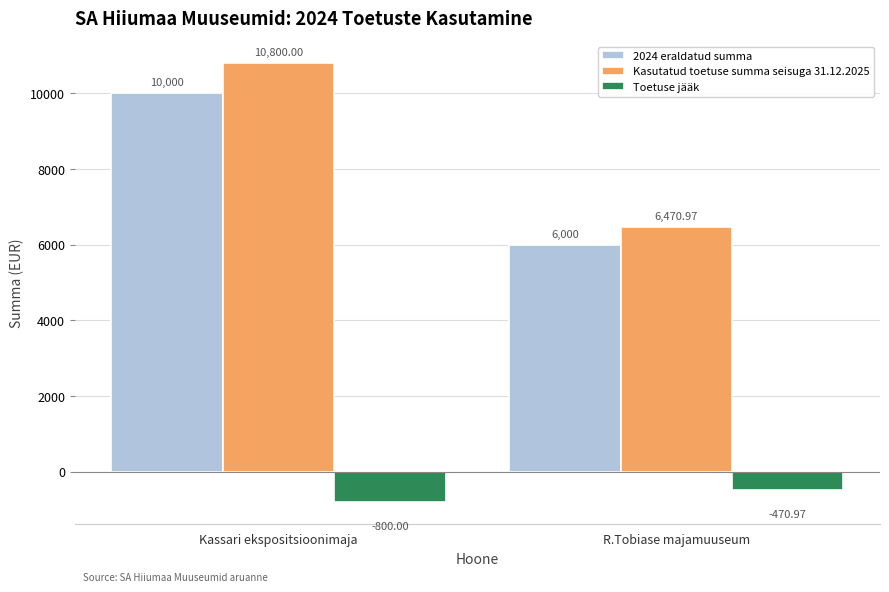

Reading left to right, list all the values displayed in this chart.

2024 eraldatud summa: Kassari ekspositsioonimaja=10000.0	R.Tobiase majamuuseum=6000.0
Kasutatud toetuse summa seisuga 31.12.2025: Kassari ekspositsioonimaja=10800.0	R.Tobiase majamuuseum=6471.0
Toetuse jääk: Kassari ekspositsioonimaja=-800.0	R.Tobiase majamuuseum=-471.0